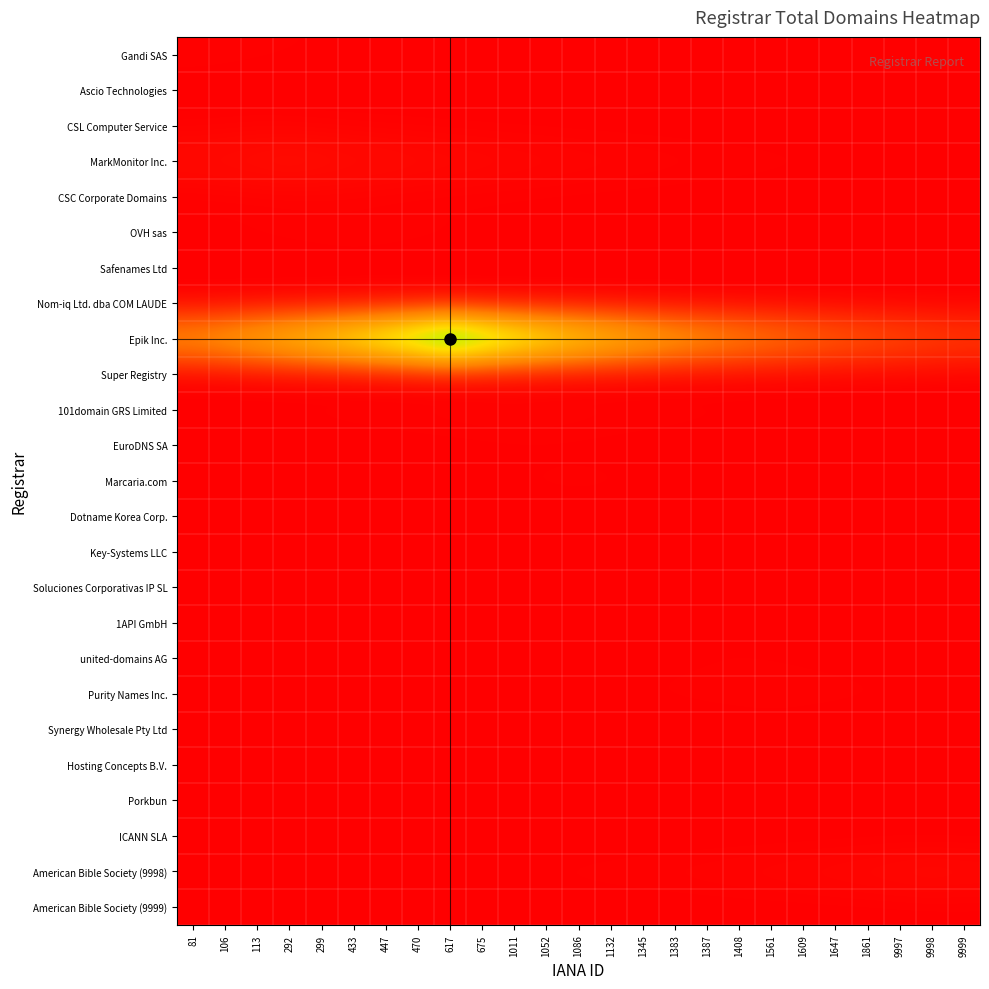

Count the number of data series in this chart.

25